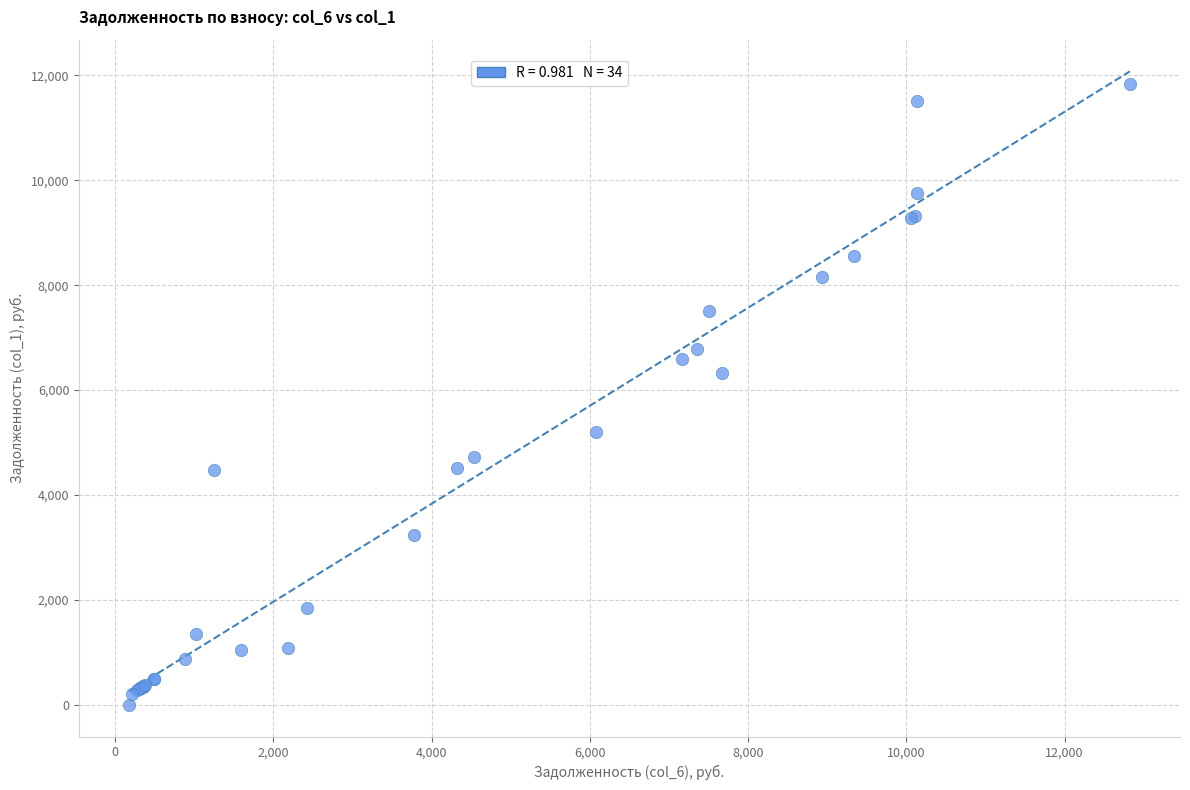

What Y value in the scatter plot is closest to 5913?

6317.7